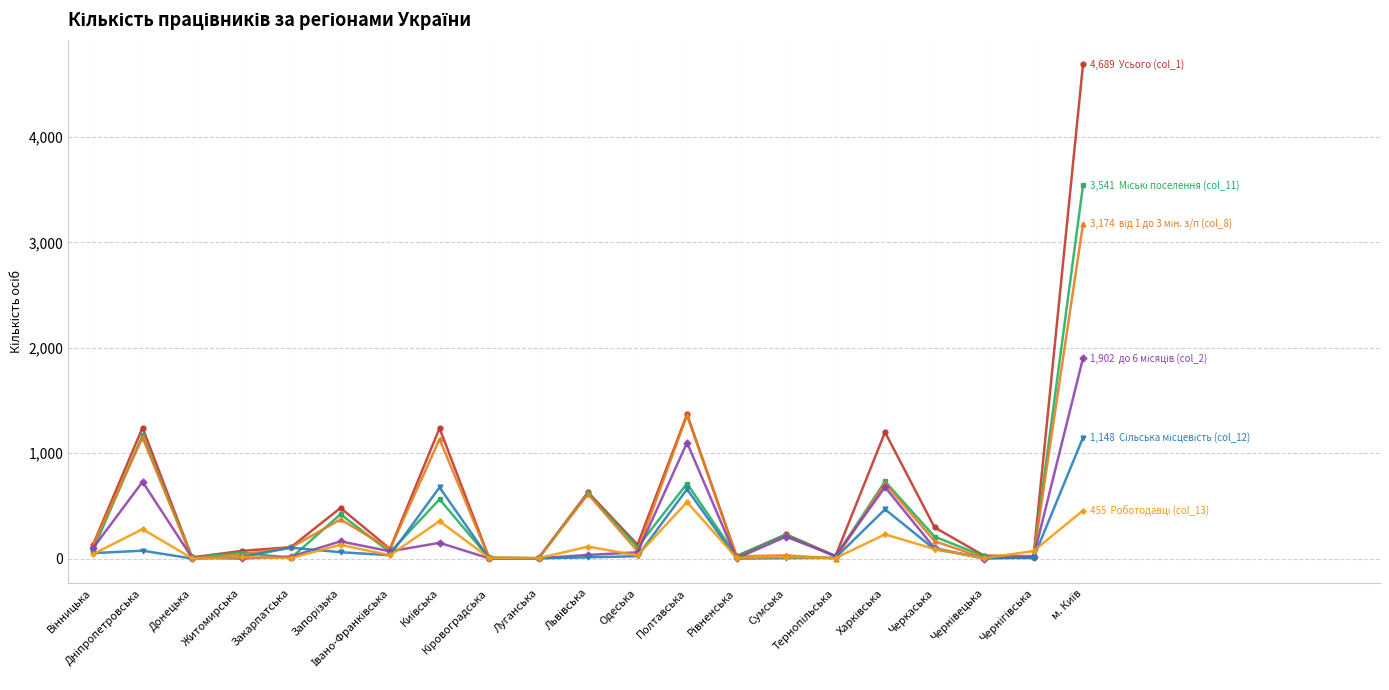

What is the maximum value shown in the chart?

4689